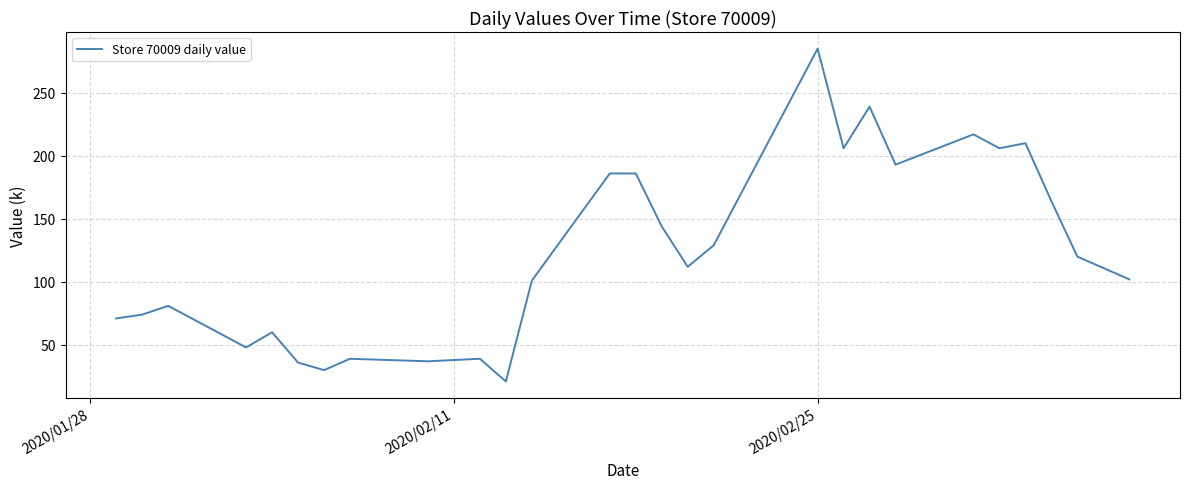

What is the maximum value shown in the chart?

285